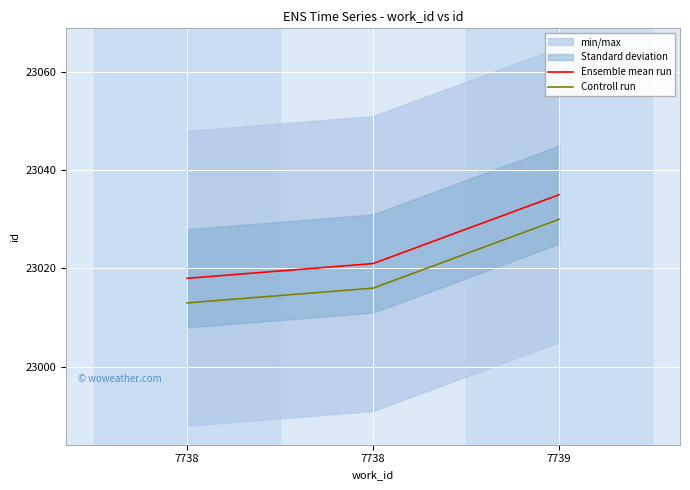

Is it true that Controll run equals 23013 at 7738?

True